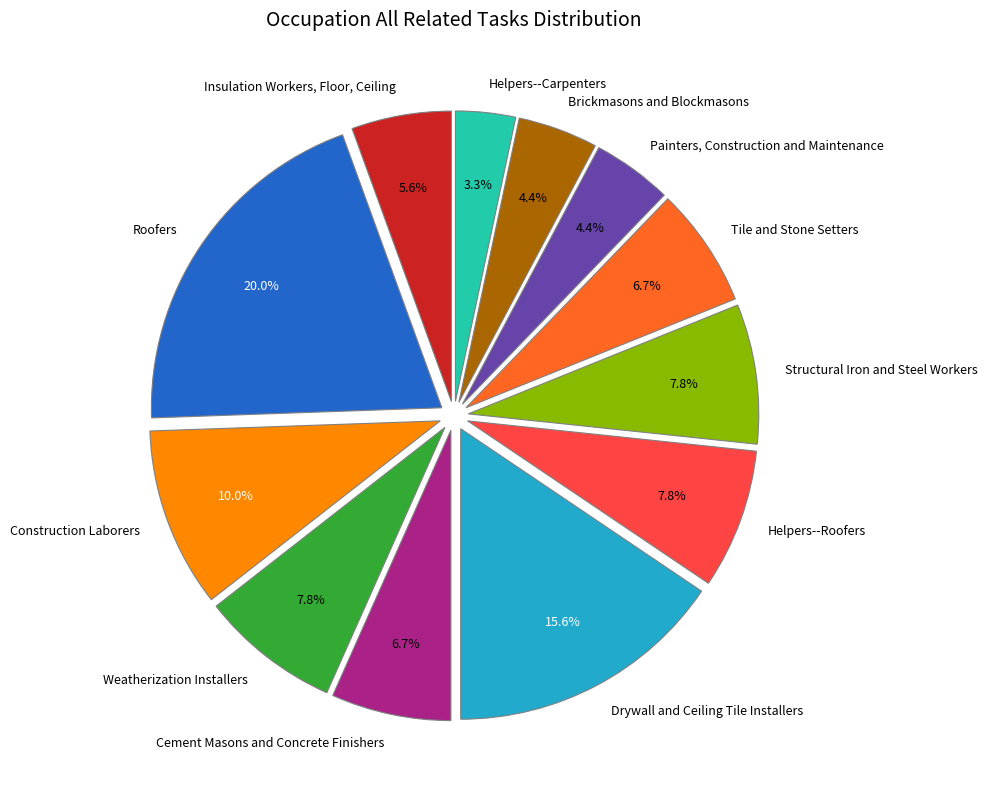

Is there any slice that represents more than half of the pie?

No